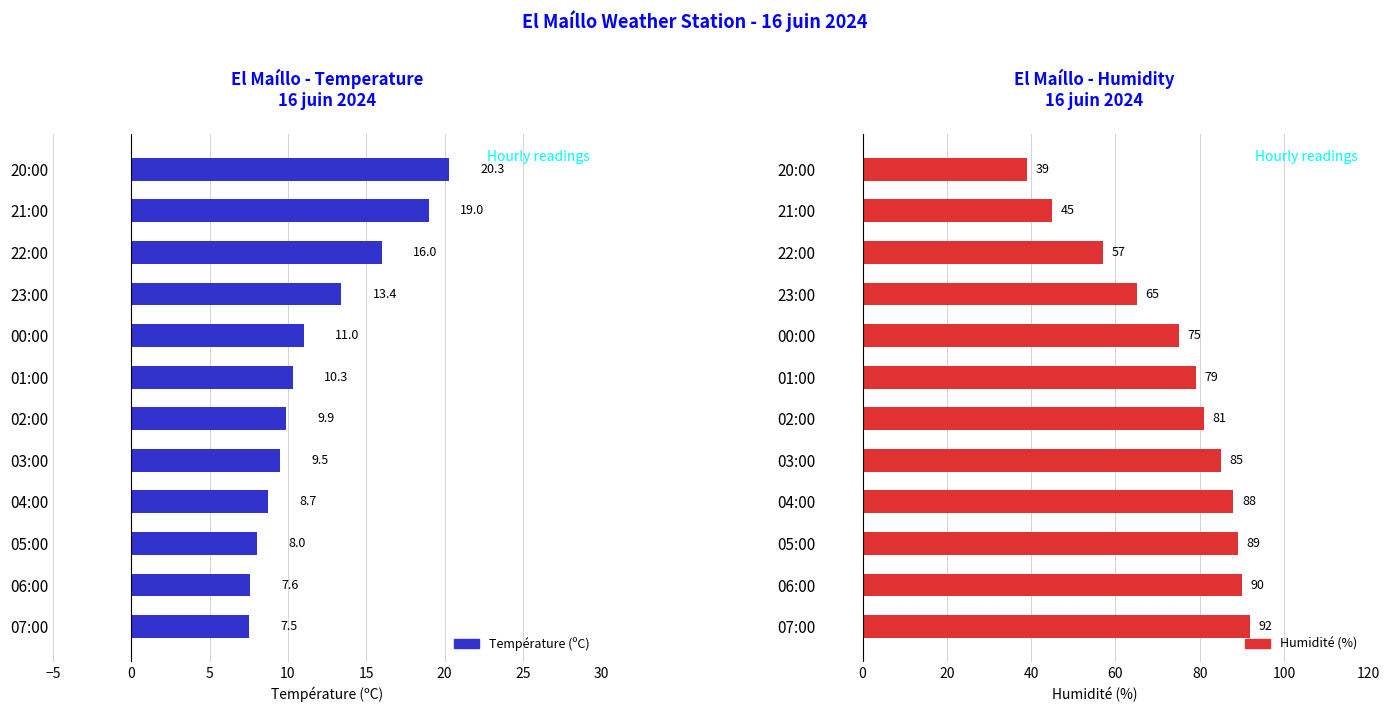

What is the difference between the Humidité (%) values at 23:00 and 01:00?

14